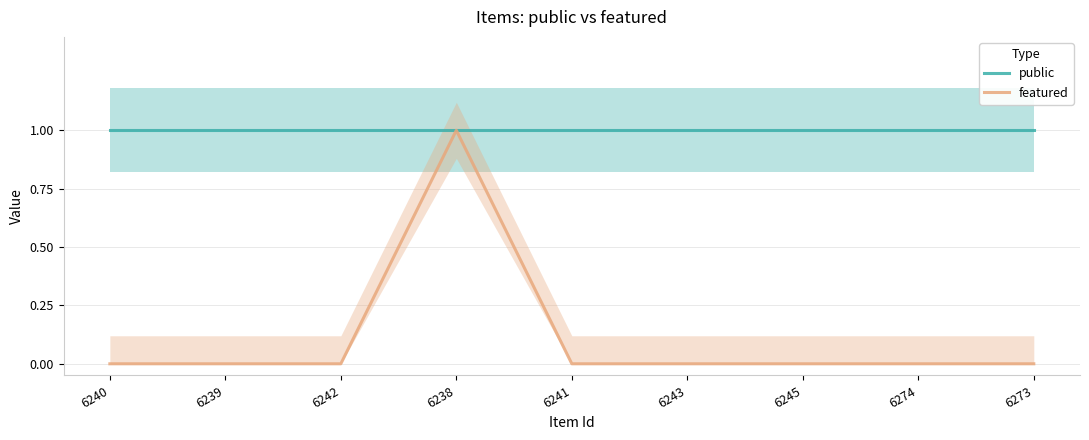

True or false: featured and public cross at least once.

False